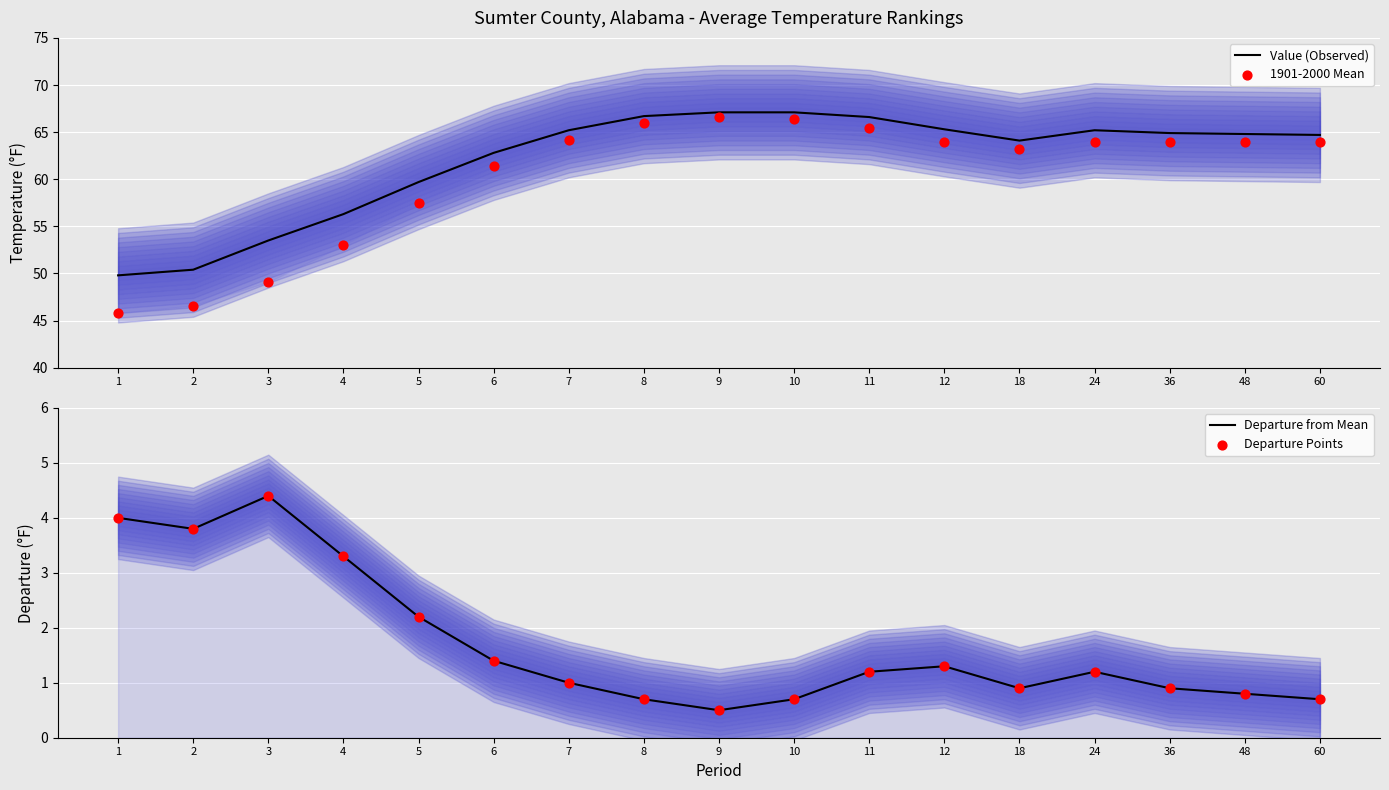

Which series has the largest total across all categories?

Value (Observed)